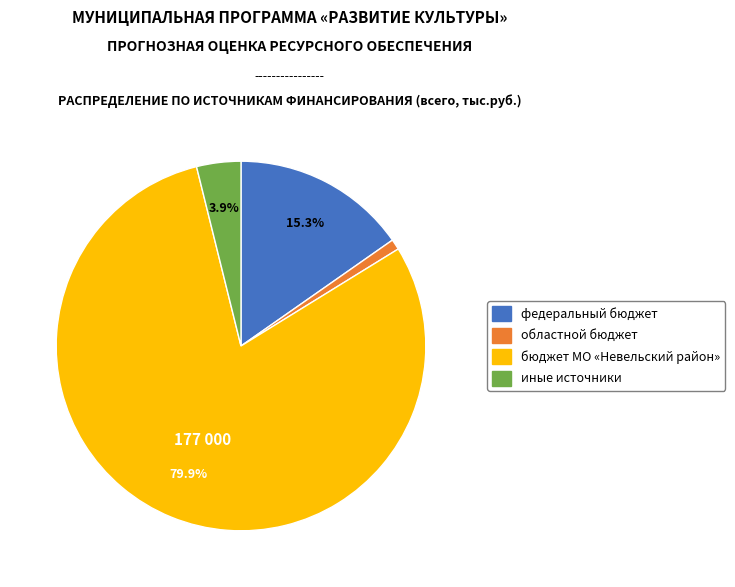

Rank the categories by value from highest to lowest.

бюджет МО «Невельский район», федеральный бюджет, иные источники, областной бюджет